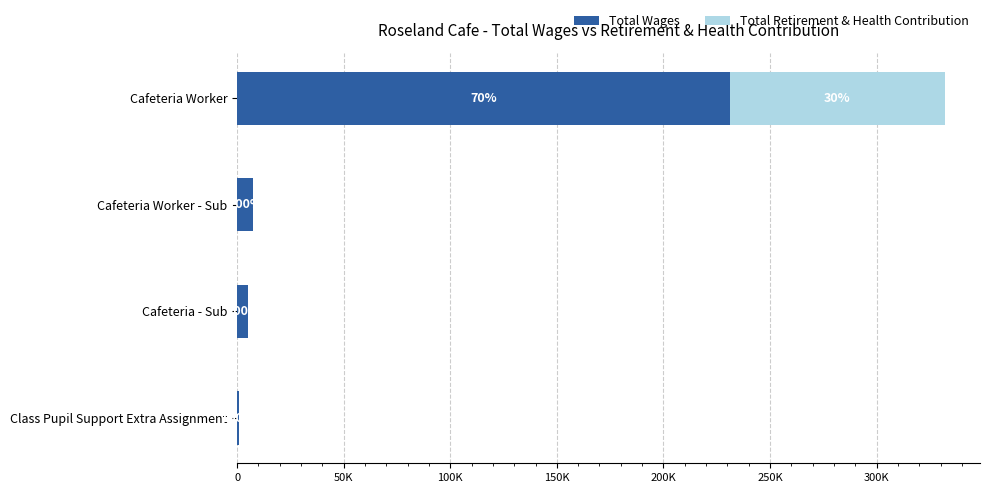

List the series in order of their overall mean, lowest first.

Total Retirement & Health Contribution, Total Wages